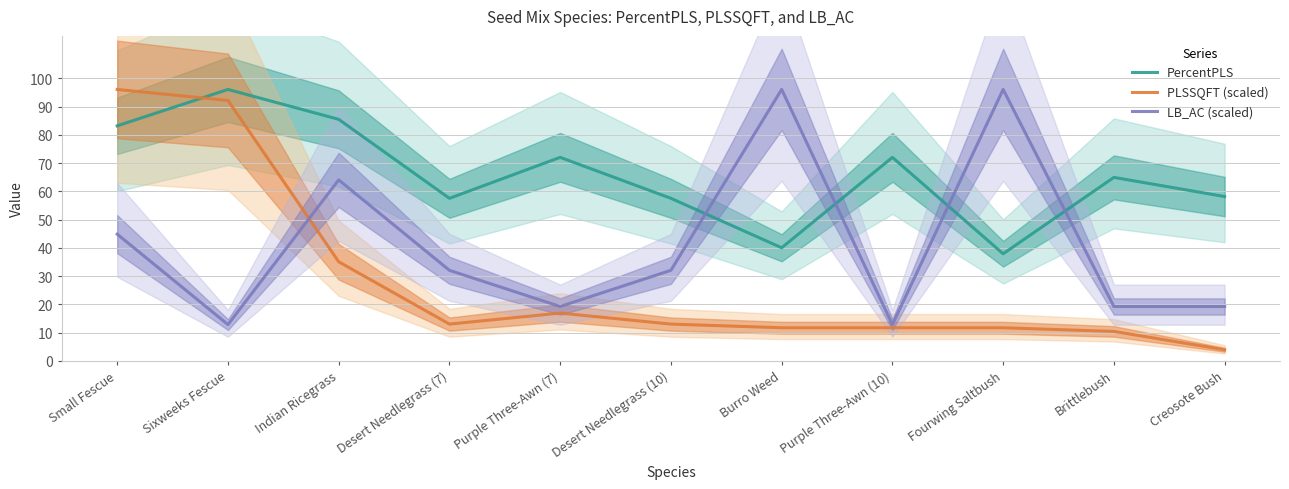

Is this an area chart (filled region under the line)?

No